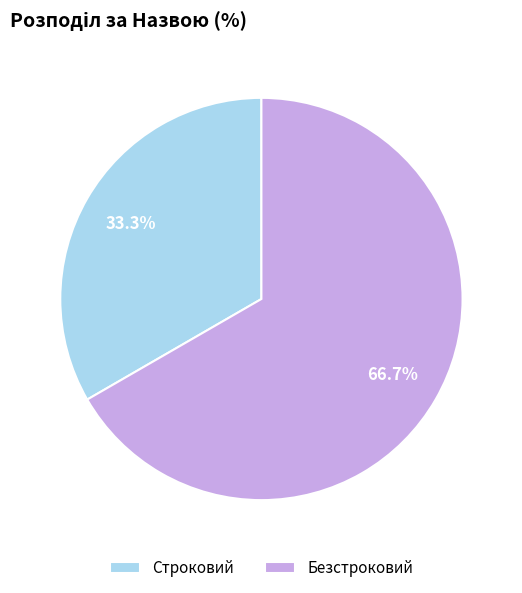

To the nearest percent, what portion does Безстроковий represent?

67%